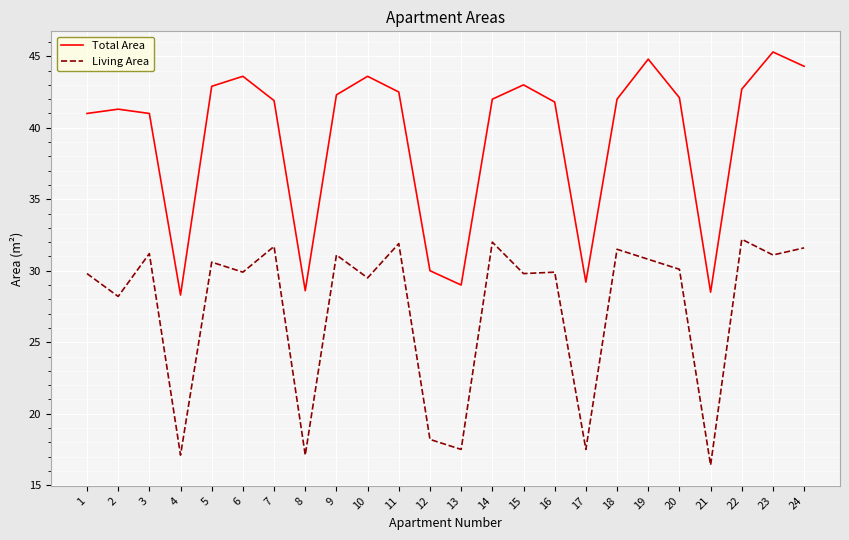

What is the maximum value for Living Area?

32.2